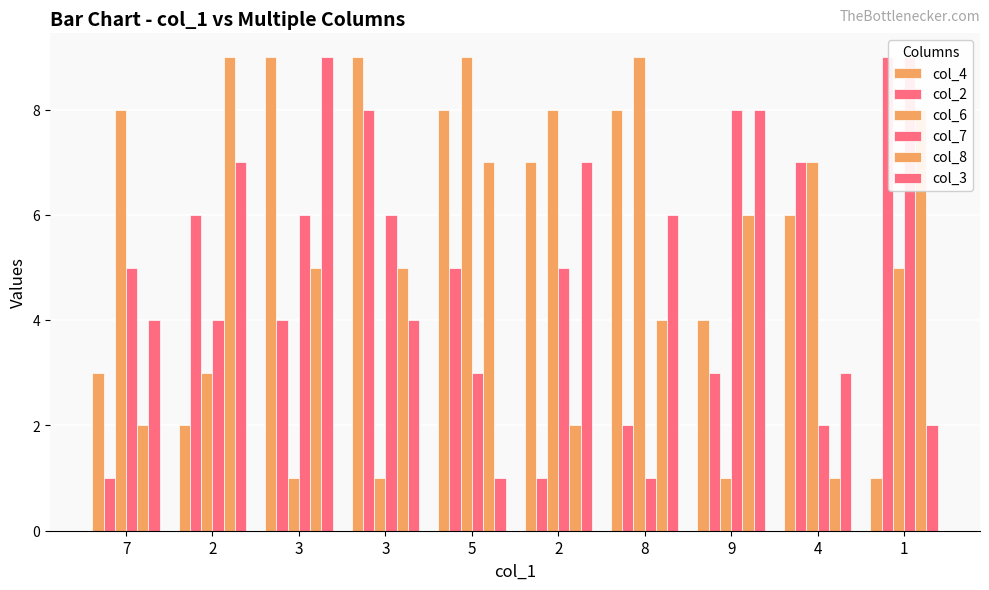

What is the difference between the col_4 values at 3 and 7?

6